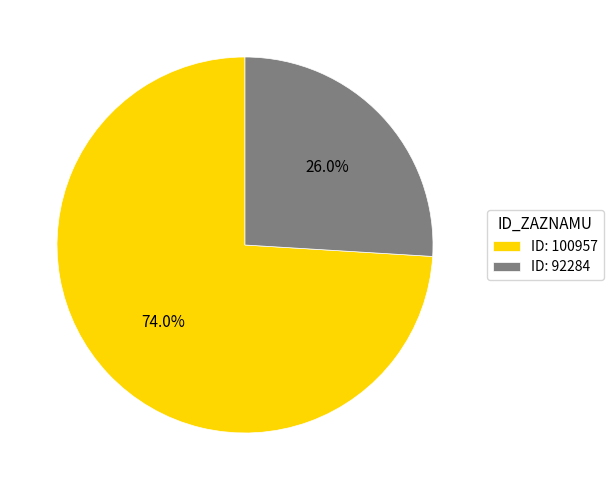

Rank the categories by value from highest to lowest.

ID: 100957, ID: 92284